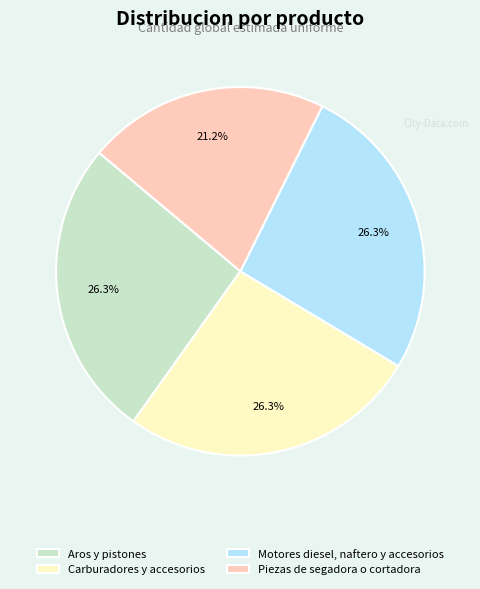

The Piezas de segadora o cortadora slice represents 30% of the pie. True or false?

False